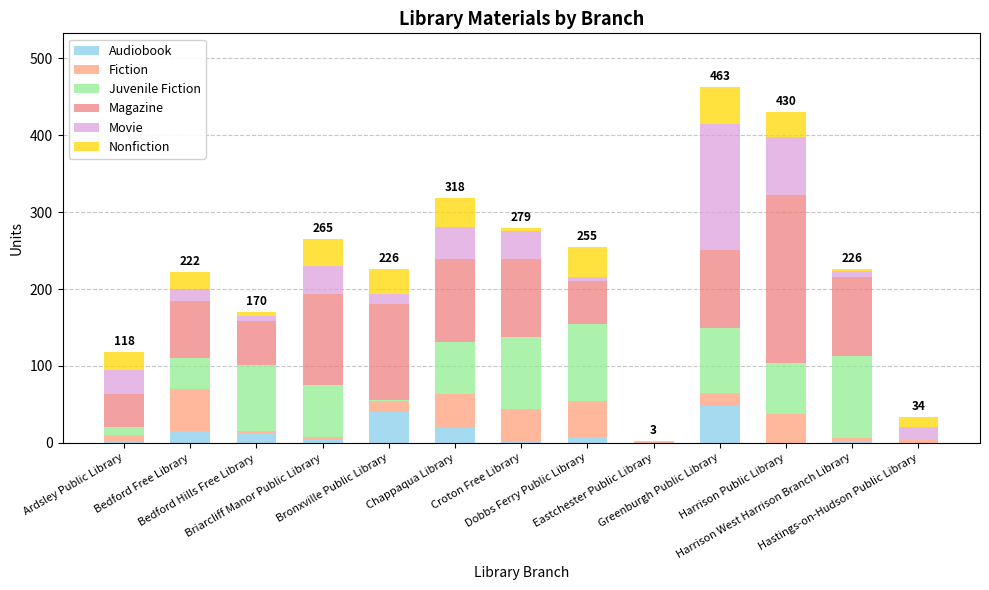

At how many categories does at least one series exceed 97?

8